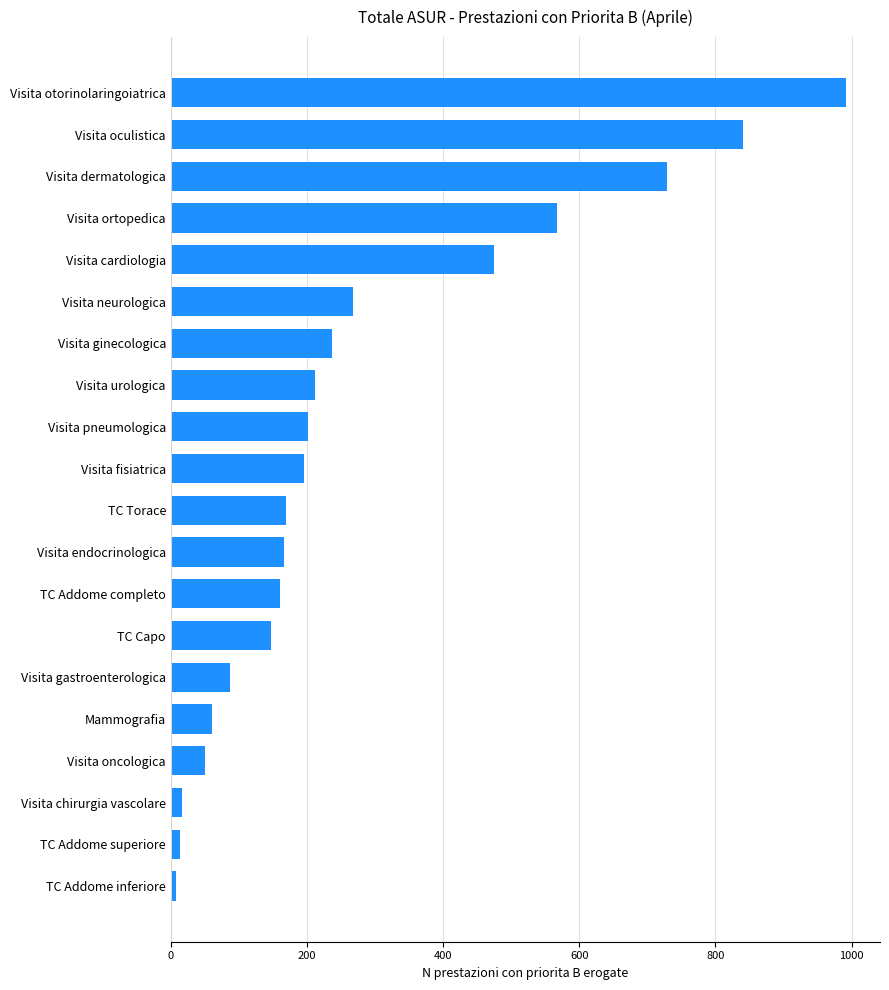

How many distinct data groups are displayed?

1